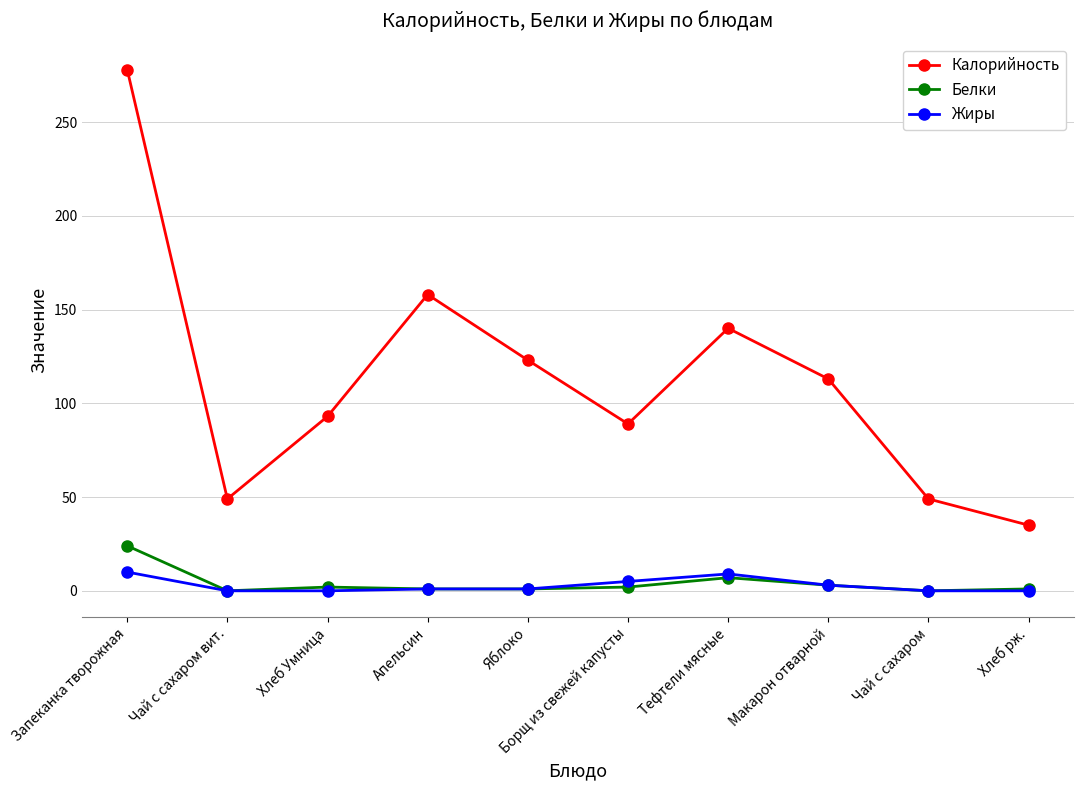

True or false: Белки and Калорийность cross at least once.

False